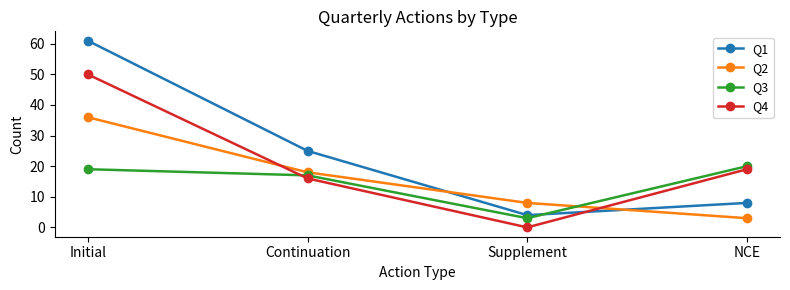

Where is the first local minimum for Q1?

Supplement